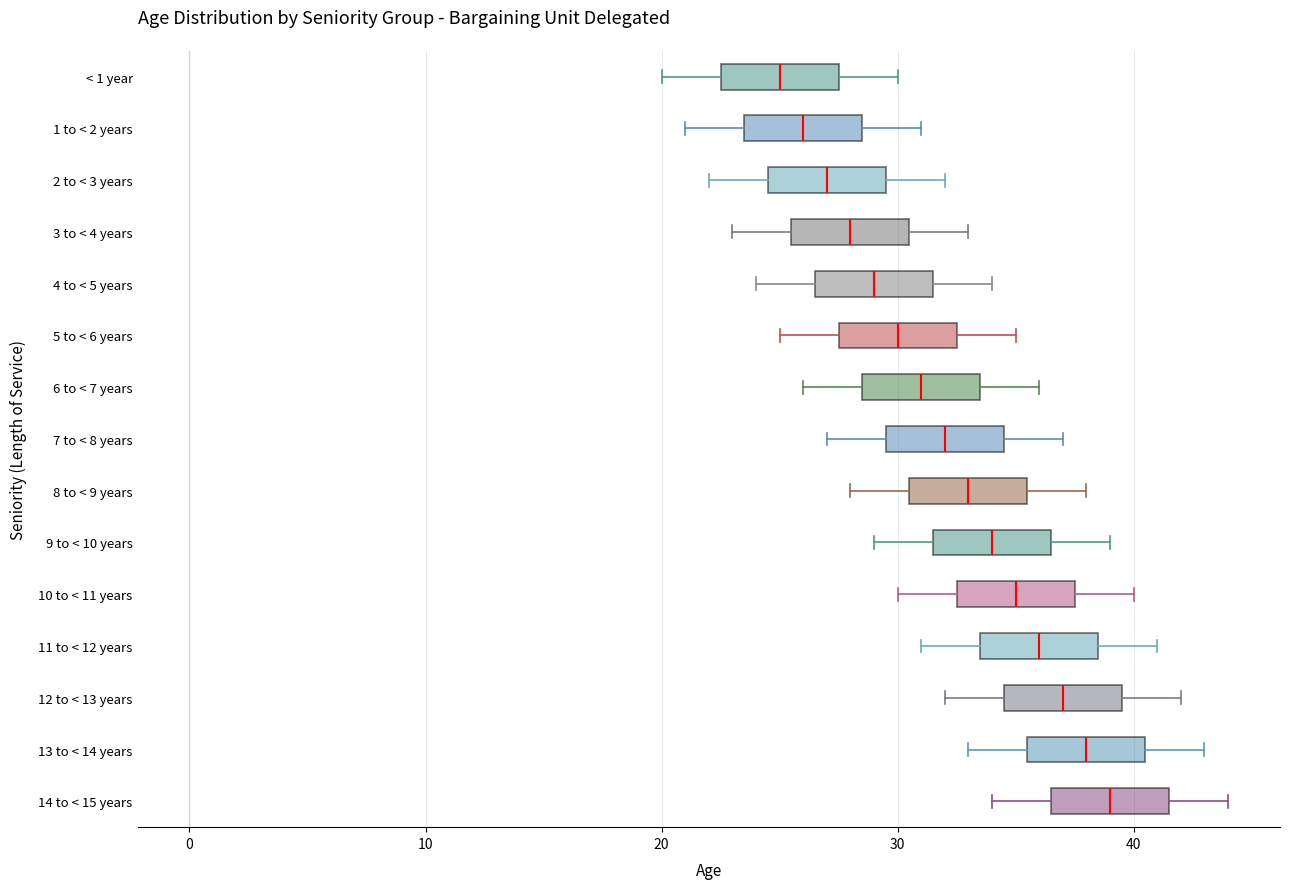

Reading bottom to top, transcribe this box plot: for each box, give where its median line is, the range the box spans, and where its two whiskers end, as read against the x-axis. The values are not printed on the chart, so give them approximately, as read against the axis.

14 to < 15 years: median 39, box 37 to 42, whiskers 34 to 44
13 to < 14 years: median 38, box 36 to 41, whiskers 33 to 43
12 to < 13 years: median 37, box 35 to 40, whiskers 32 to 42
11 to < 12 years: median 36, box 34 to 39, whiskers 31 to 41
10 to < 11 years: median 35, box 33 to 38, whiskers 30 to 40
9 to < 10 years: median 34, box 32 to 37, whiskers 29 to 39
8 to < 9 years: median 33, box 31 to 36, whiskers 28 to 38
7 to < 8 years: median 32, box 30 to 35, whiskers 27 to 37
6 to < 7 years: median 31, box 29 to 34, whiskers 26 to 36
5 to < 6 years: median 30, box 28 to 33, whiskers 25 to 35
4 to < 5 years: median 29, box 27 to 32, whiskers 24 to 34
3 to < 4 years: median 28, box 26 to 31, whiskers 23 to 33
2 to < 3 years: median 27, box 25 to 30, whiskers 22 to 32
1 to < 2 years: median 26, box 24 to 29, whiskers 21 to 31
< 1 year: median 25, box 23 to 28, whiskers 20 to 30